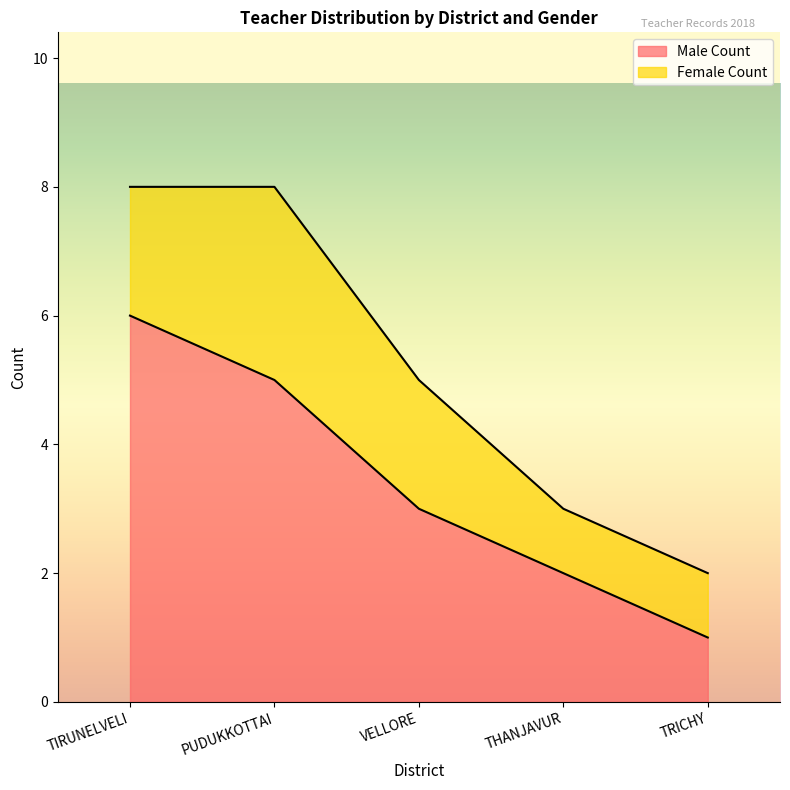

What is the label of the 4th point from the left?

THANJAVUR